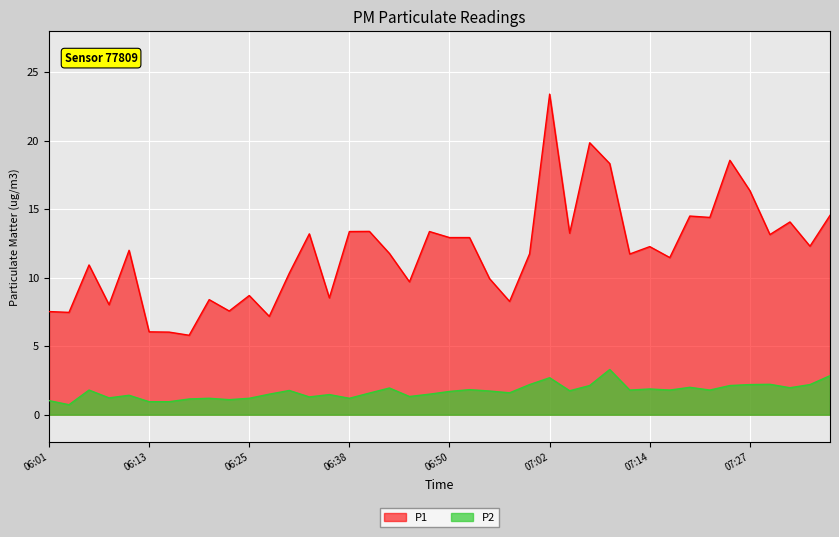

How many categories are shown in the chart?

40